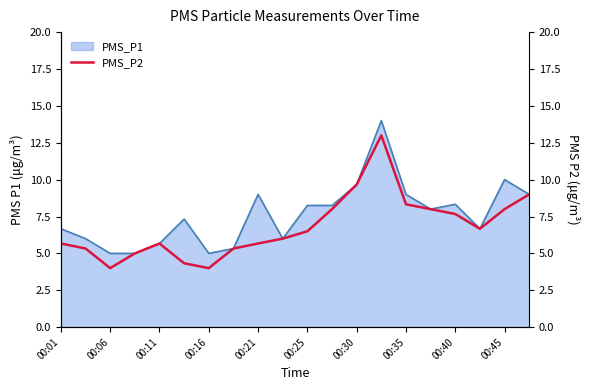

What is the sum of all values?

135.8